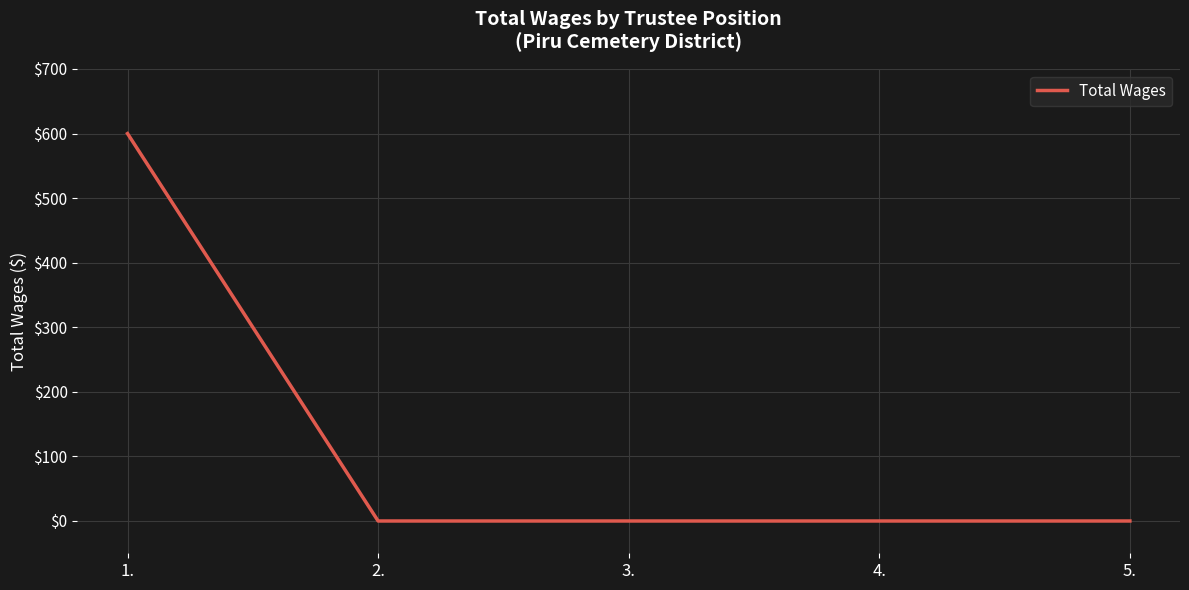

The chart shows a value of -232 at 5.. True or false?

False